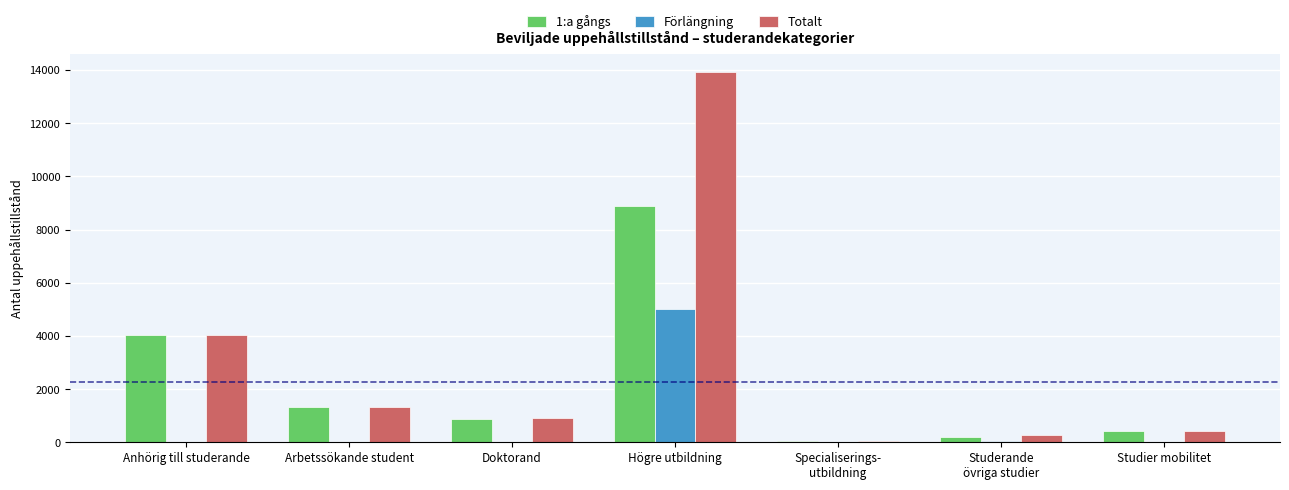

Does the chart contain stacked bars?

No